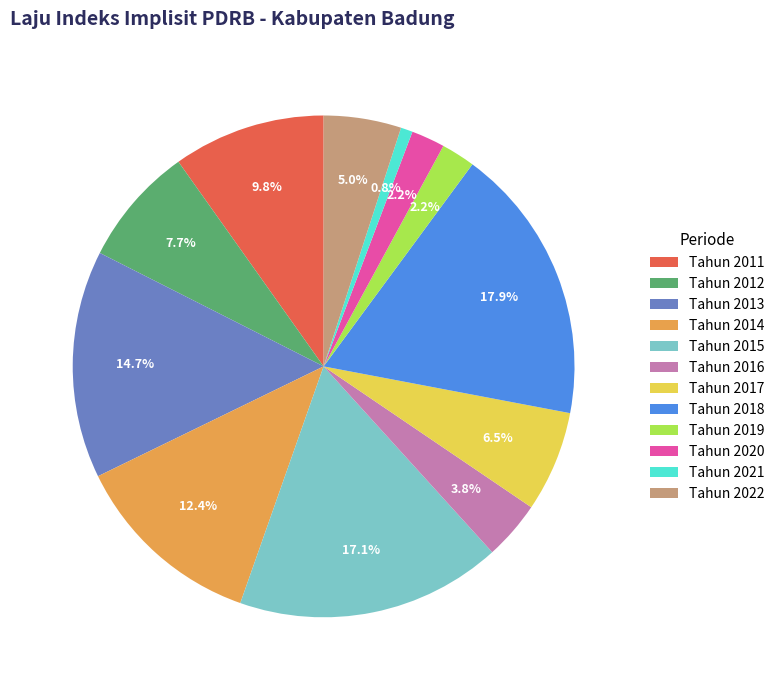

Is it true that Tahun 2021 is 11% of the pie?

False